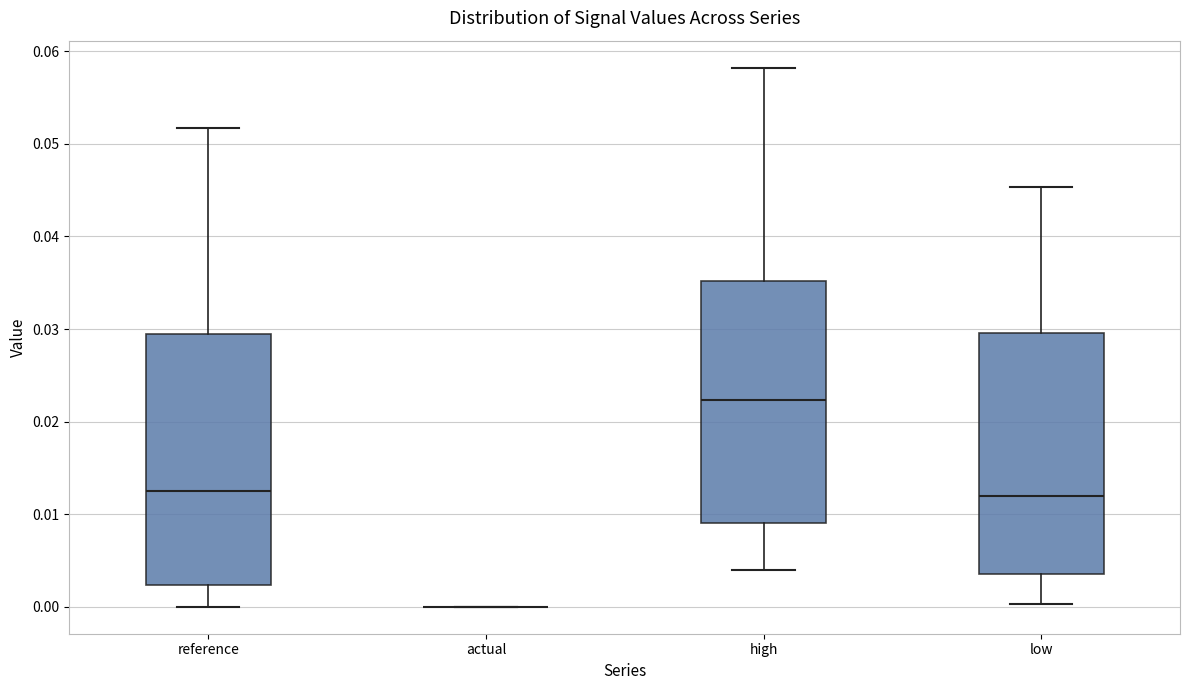

Reading left to right, read every box against the y-axis: the position of its median line, the range the box covers, and the ends of its whiskers. The values are not printed on the chart, so give them approximately, as read against the axis.

reference: median 0.013, box 0.002 to 0.029, whiskers 0.000 to 0.052
actual: box collapsed to a line at 0.000, whiskers 0.000 to 0.000
high: median 0.022, box 0.009 to 0.035, whiskers 0.004 to 0.058
low: median 0.012, box 0.004 to 0.030, whiskers 0.000 to 0.045